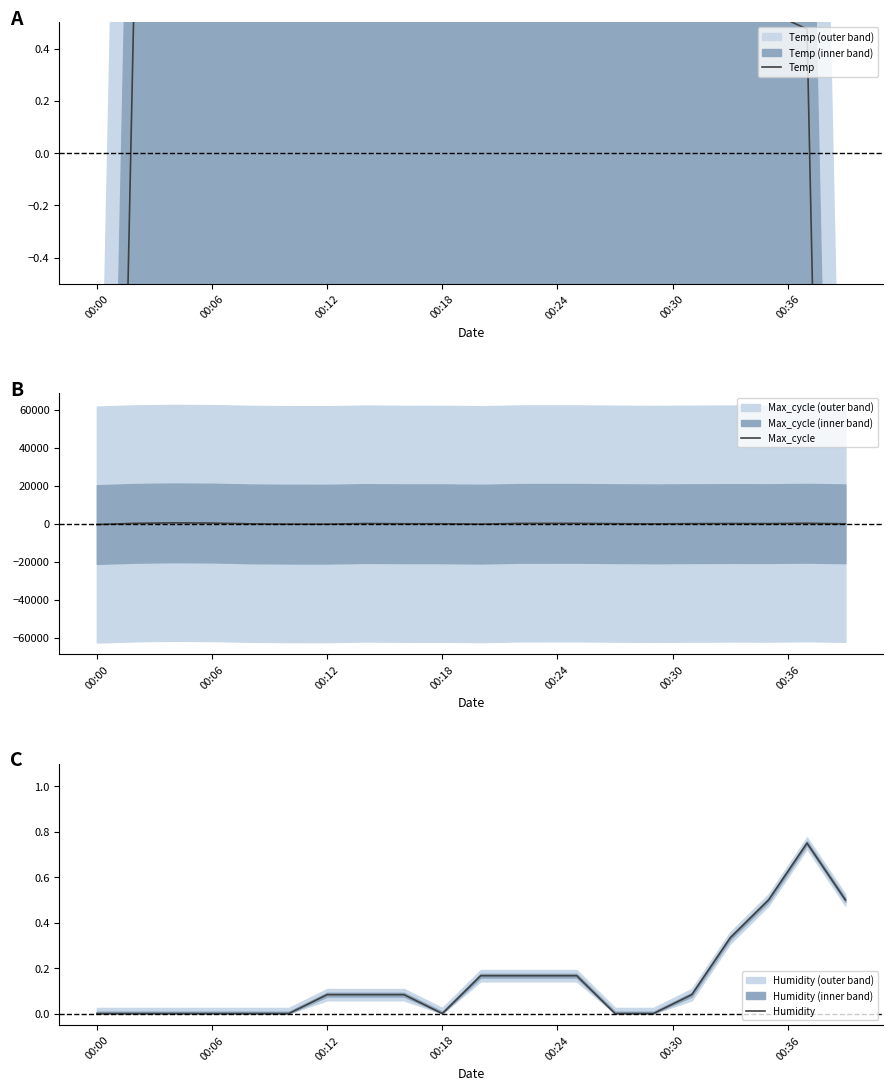

Rank the series by their maximum value, from highest to lowest.

Max_cycle, Temp, Humidity